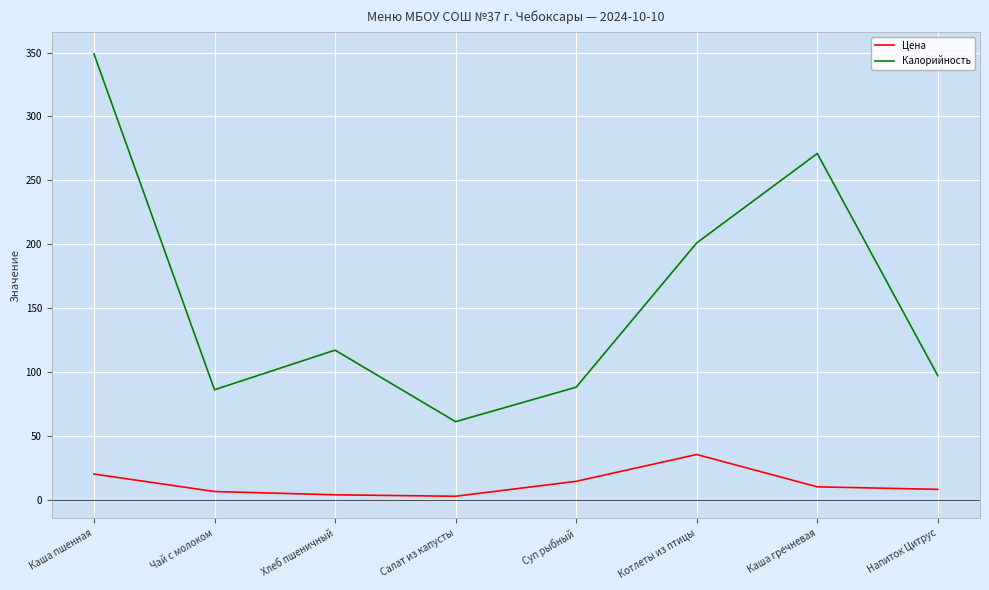

List the series in order of their peak value, highest first.

Калорийность, Цена